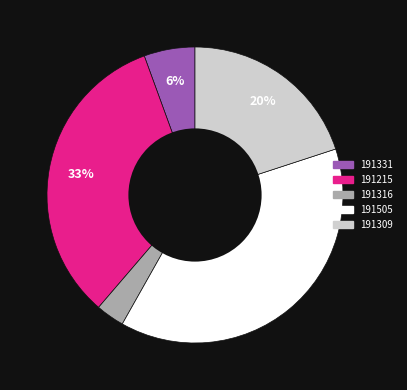

To the nearest percent, what is the difference between the largest and smallest slice percentages?

35%